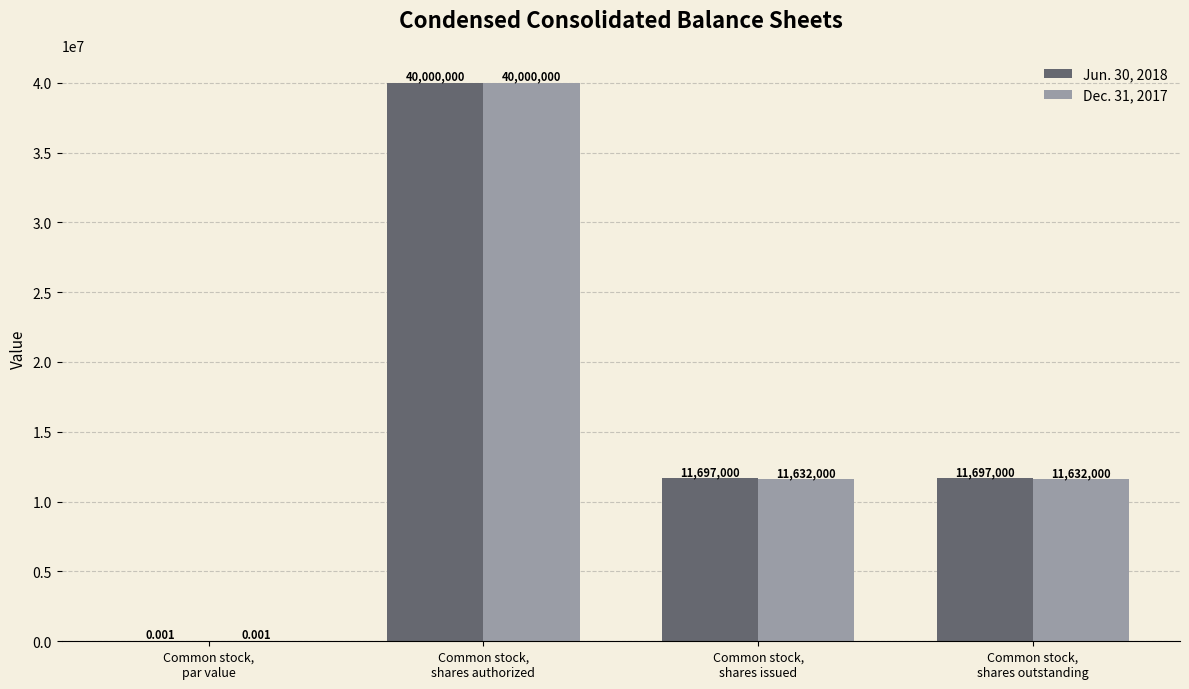

Are the bars grouped side by side (vs. stacked)?

Yes